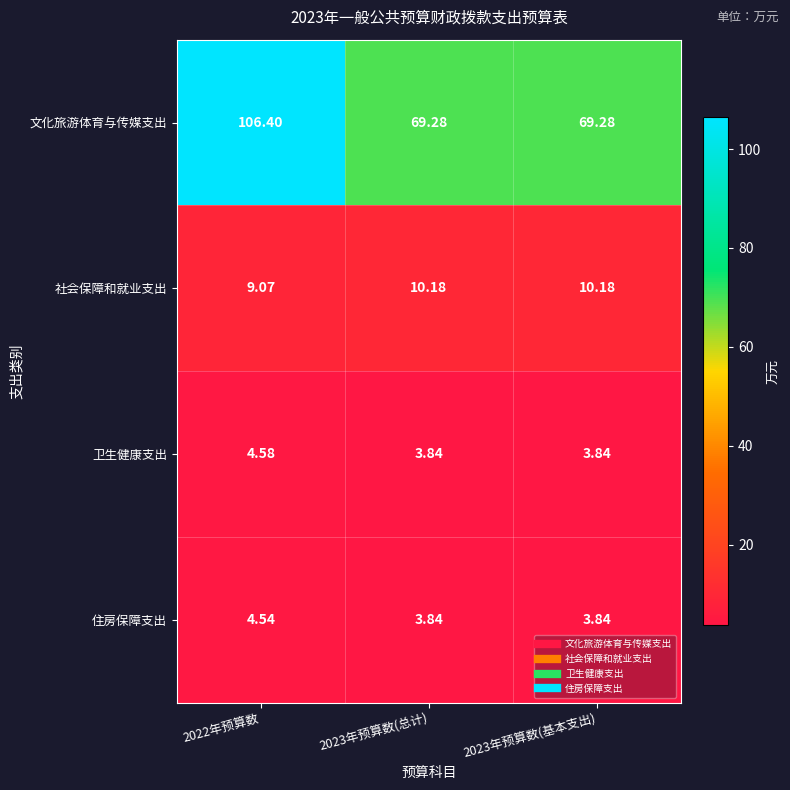

Which series has the largest total across all categories?

文化旅游体育与传媒支出